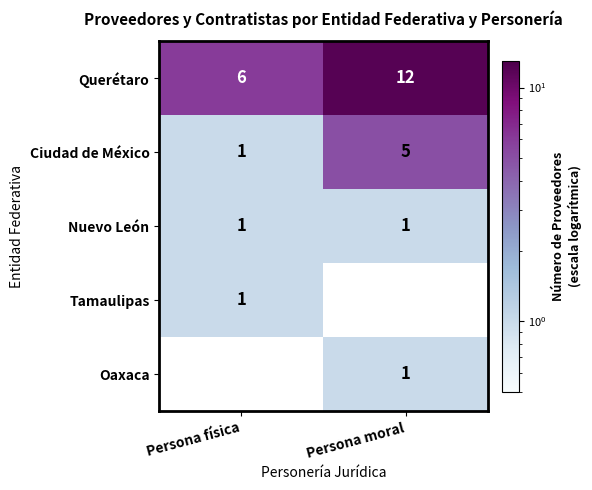

Read the Tamaulipas value at Persona física.

1.0